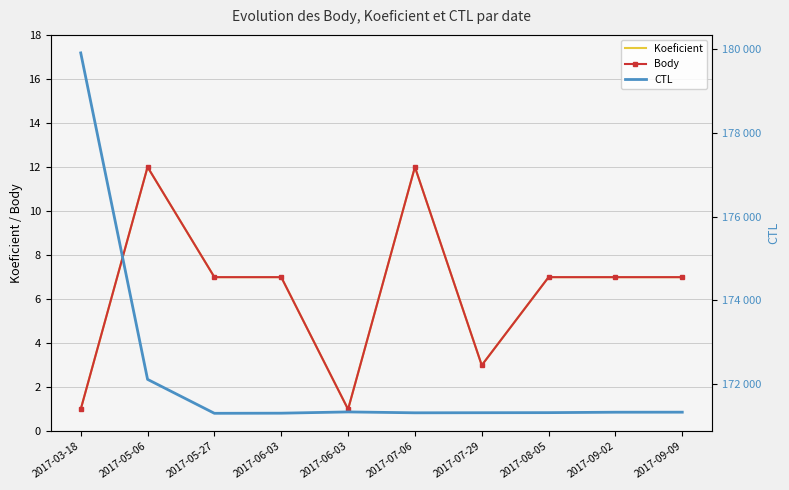

Which series has the largest total across all categories?

CTL